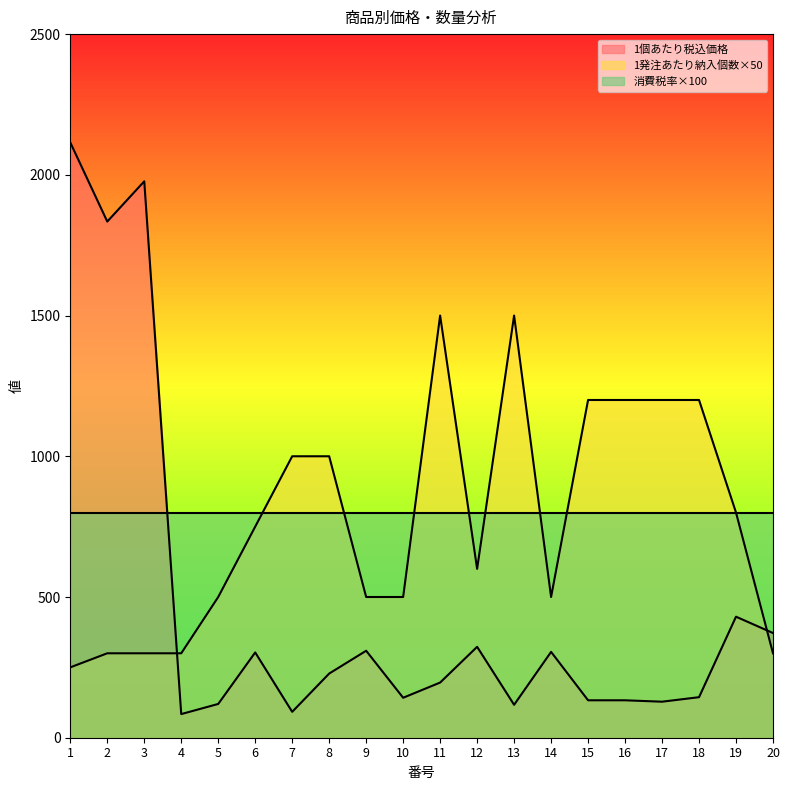

At 18, list the series in order from largest to smallest.

1発注あたり納入個数×50, 消費税率×100, 1個あたり税込価格